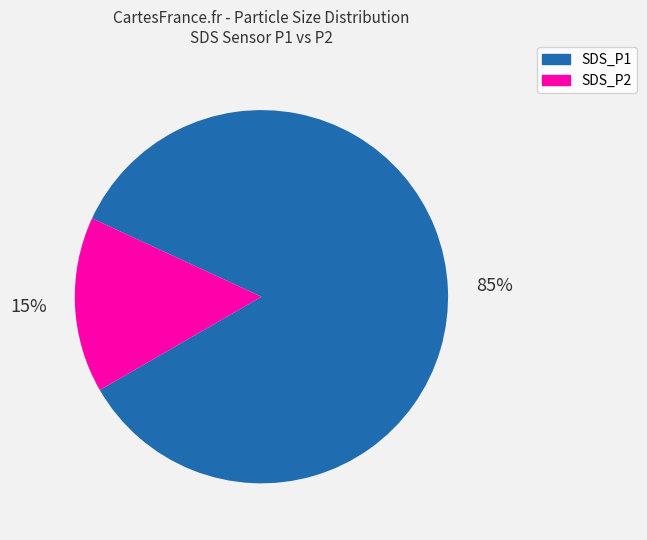

To the nearest percent, what portion does SDS_P2 represent?

15%